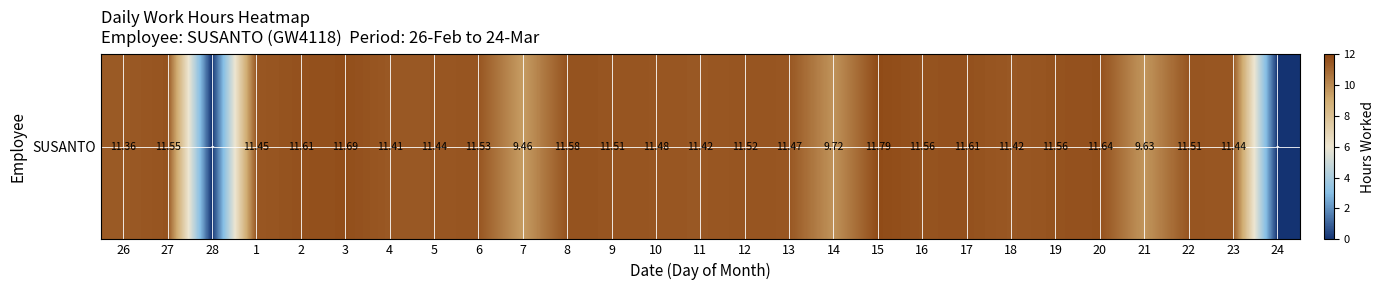

Reading right to left, what are all the values shown in this chart?

24=0.0	23=11.4	22=11.5	21=9.6	20=11.6	19=11.6	18=11.4	17=11.6	16=11.6	15=11.8	14=9.7	13=11.5	12=11.5	11=11.4	10=11.5	9=11.5	8=11.6	7=9.5	6=11.5	5=11.4	4=11.4	3=11.7	2=11.6	1=11.4	28=0.0	27=11.6	26=11.4